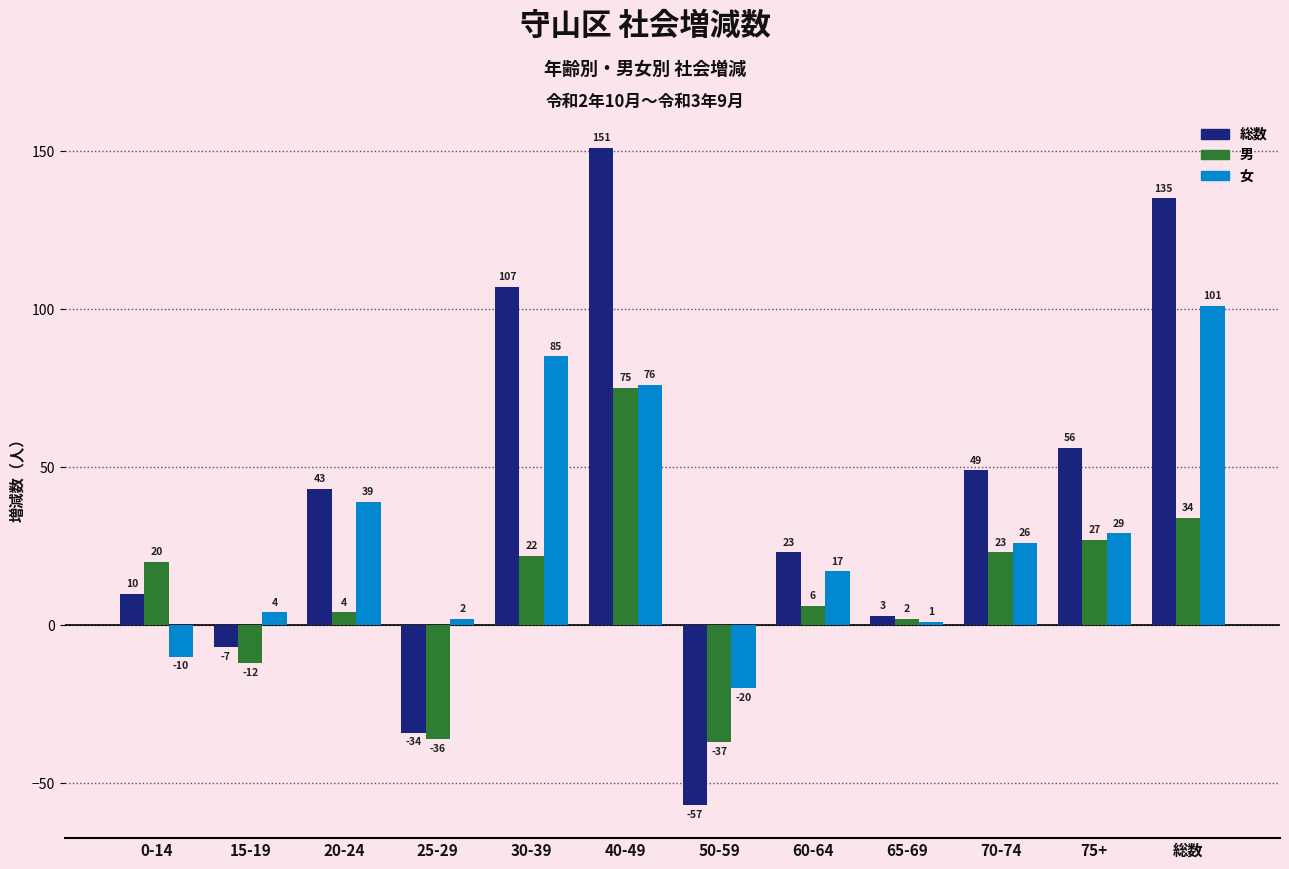

The value of 総数 at 70-74 is 88. True or false?

False